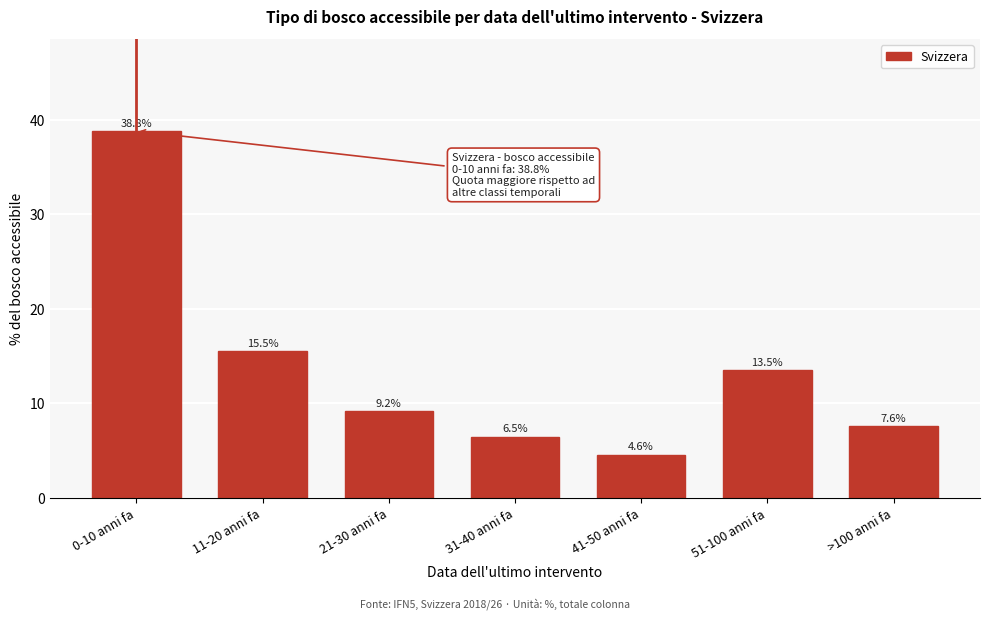

Reading right to left, list all the values displayed in this chart.

>100 anni fa=7.6	51-100 anni fa=13.5	41-50 anni fa=4.6	31-40 anni fa=6.5	21-30 anni fa=9.2	11-20 anni fa=15.5	0-10 anni fa=38.8